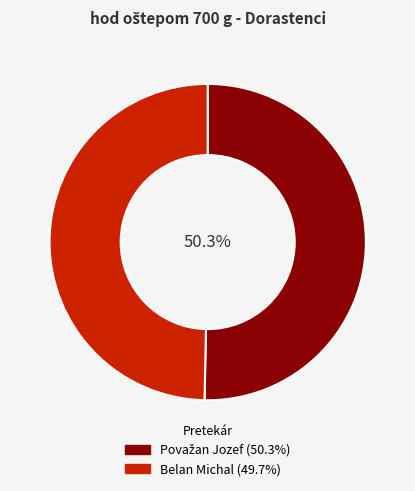

Does any single category account for the majority?

Yes